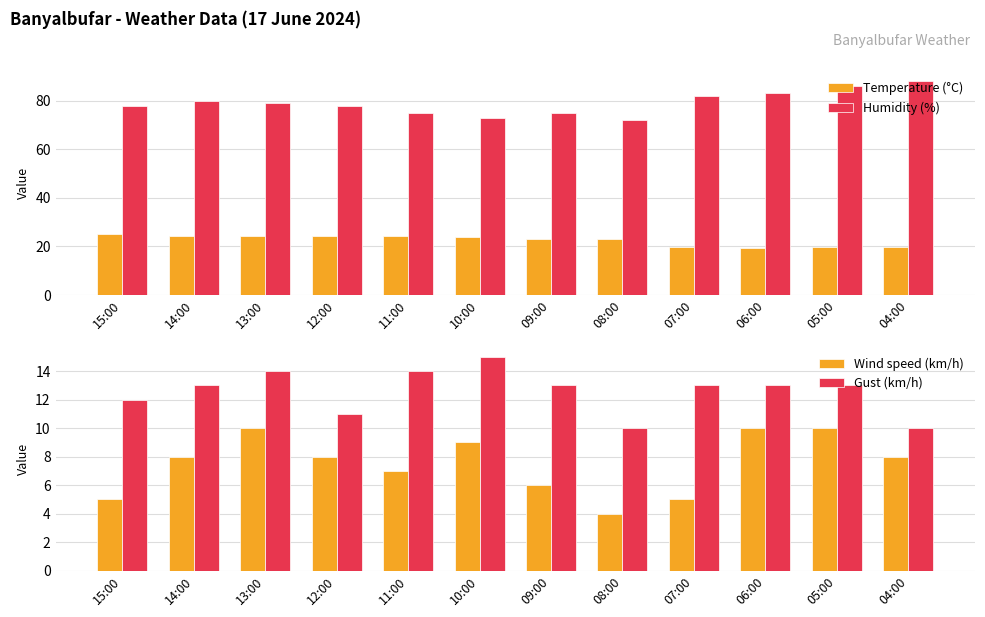

At which label is Temperature (°C) closest to 22?

08:00